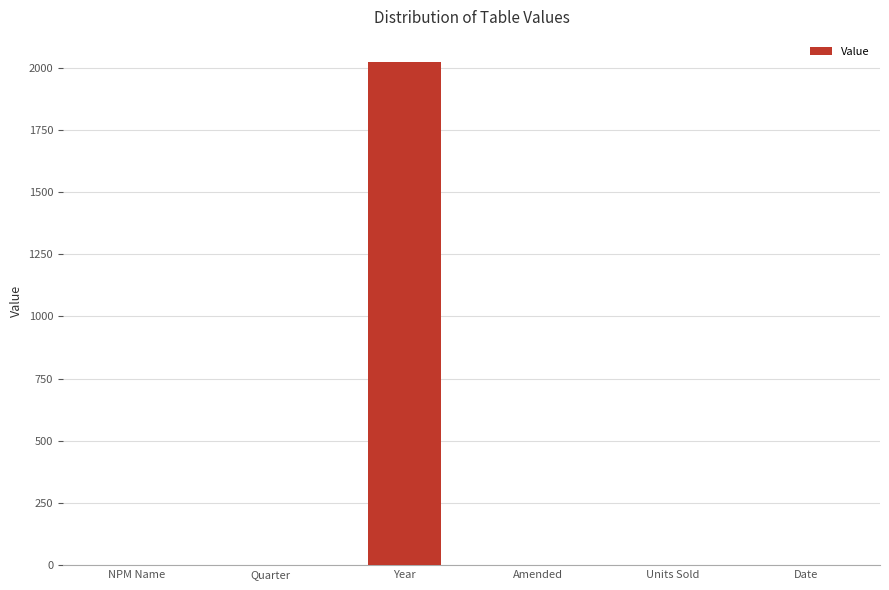

True or false: the data shows -1067 at Units Sold.

False